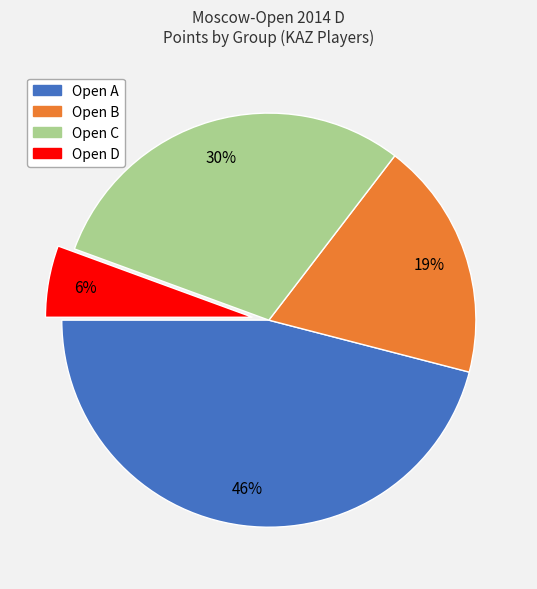

Between Open D and Open A, which is larger?

Open A